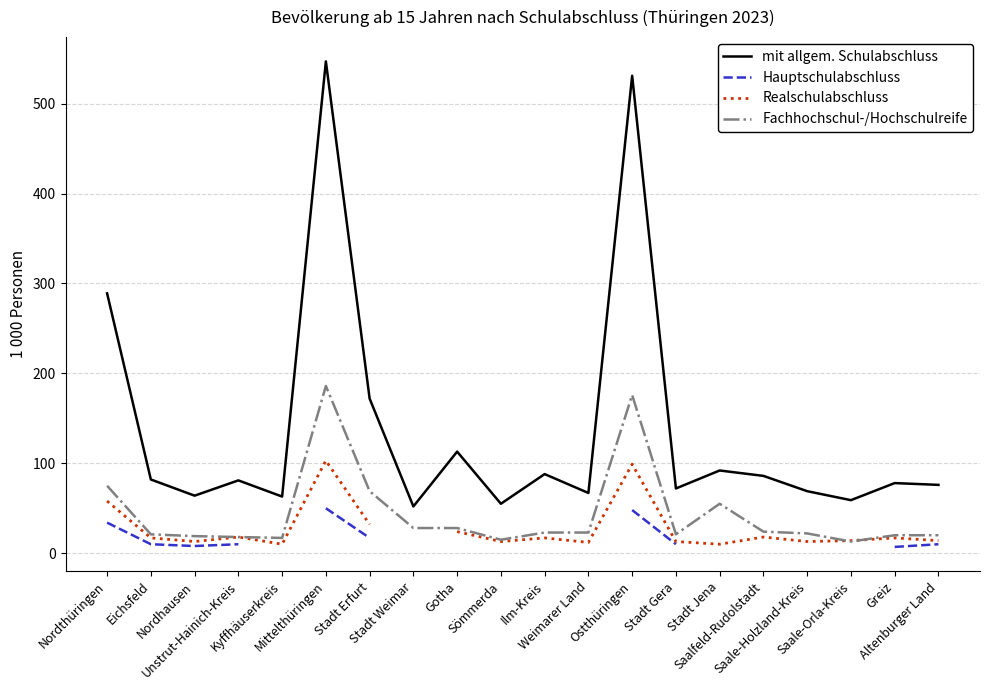

What position from the left is Unstrut-Hainich-Kreis?

4